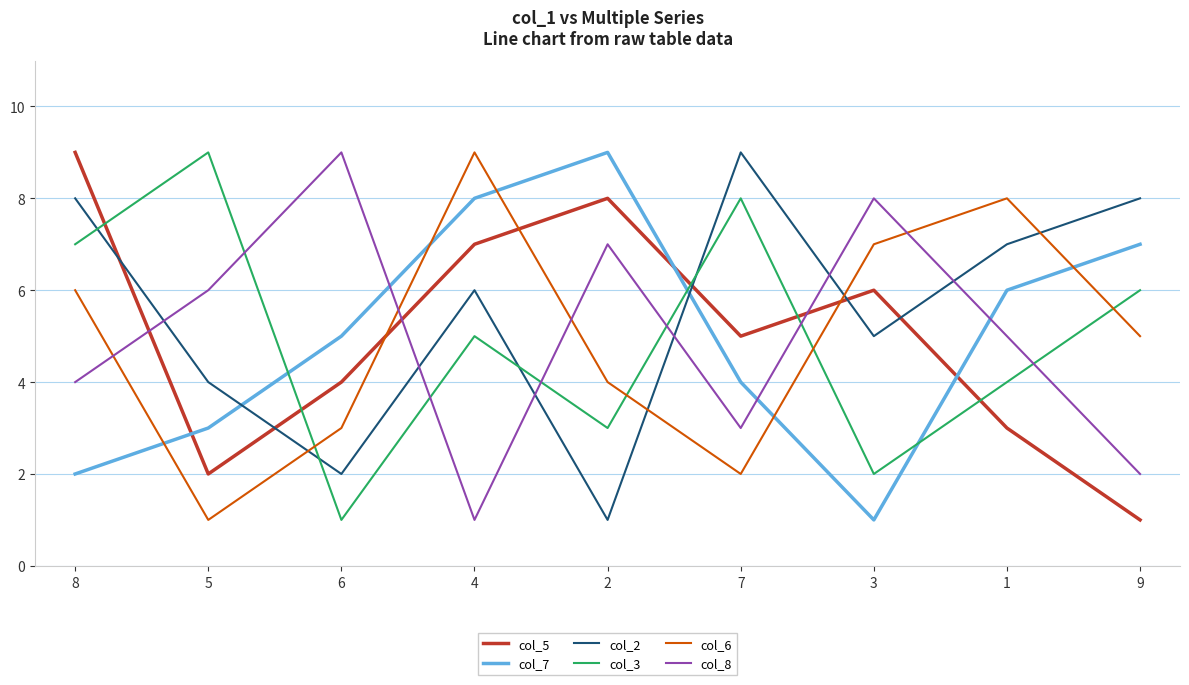

What is the maximum value shown in the chart?

9